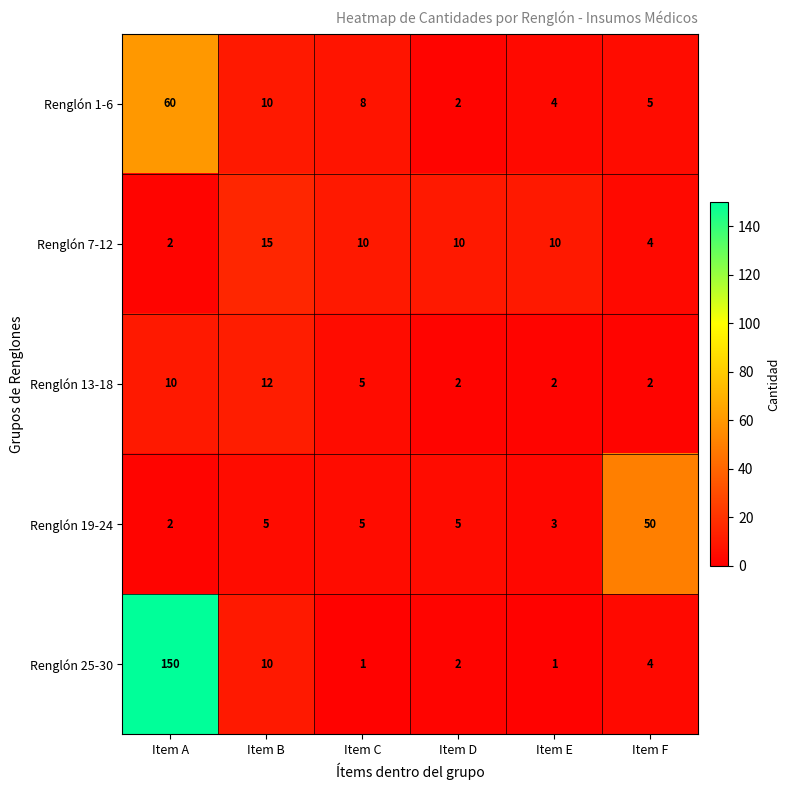

Rank the series by their maximum value, from highest to lowest.

Renglón 25-30, Renglón 1-6, Renglón 19-24, Renglón 7-12, Renglón 13-18